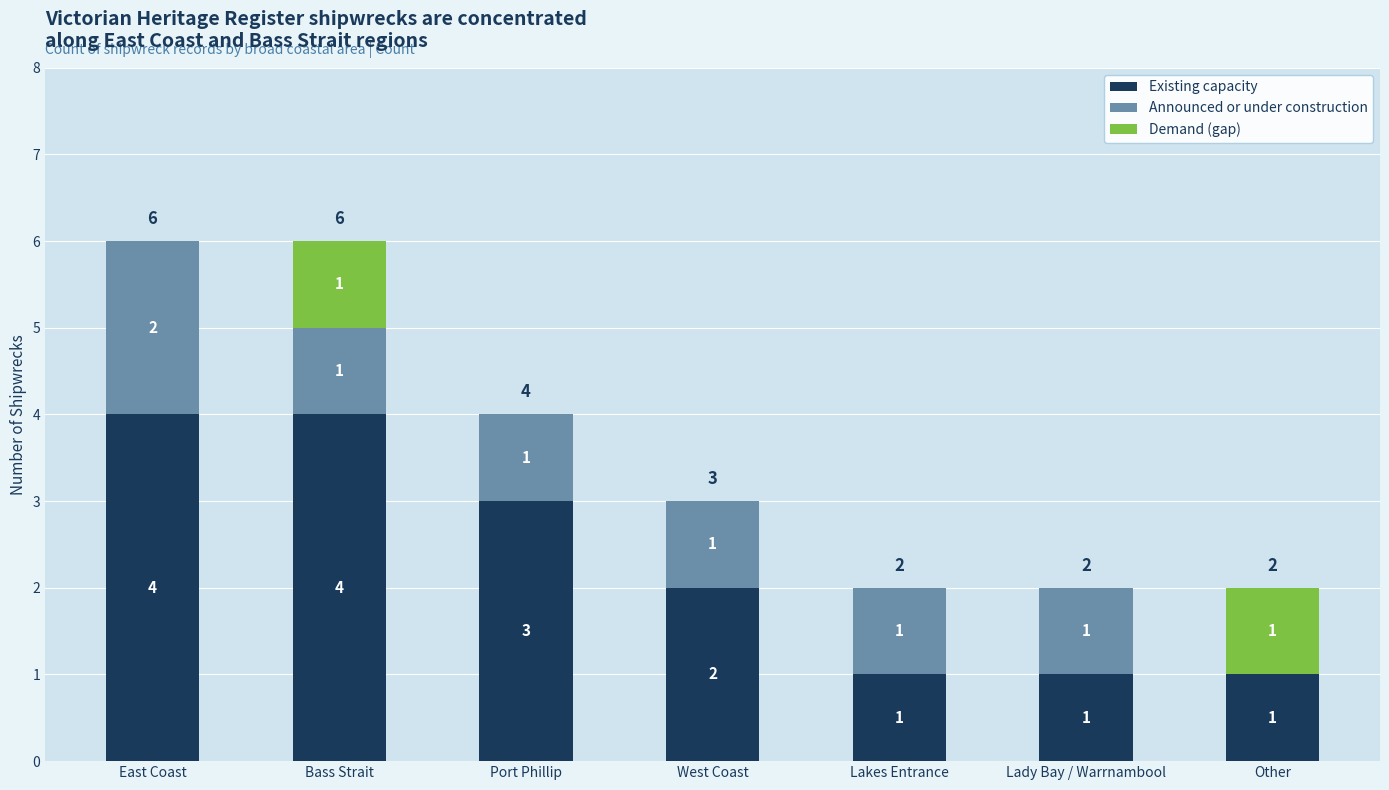

What is the approximate value of Existing capacity at East Coast?

4